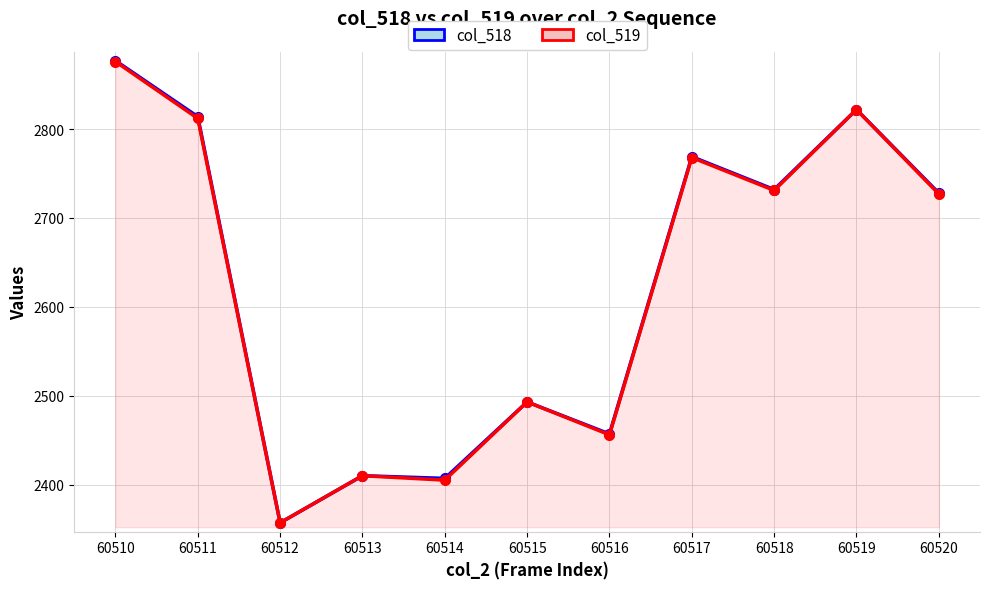

Which series has the largest total across all categories?

col_518